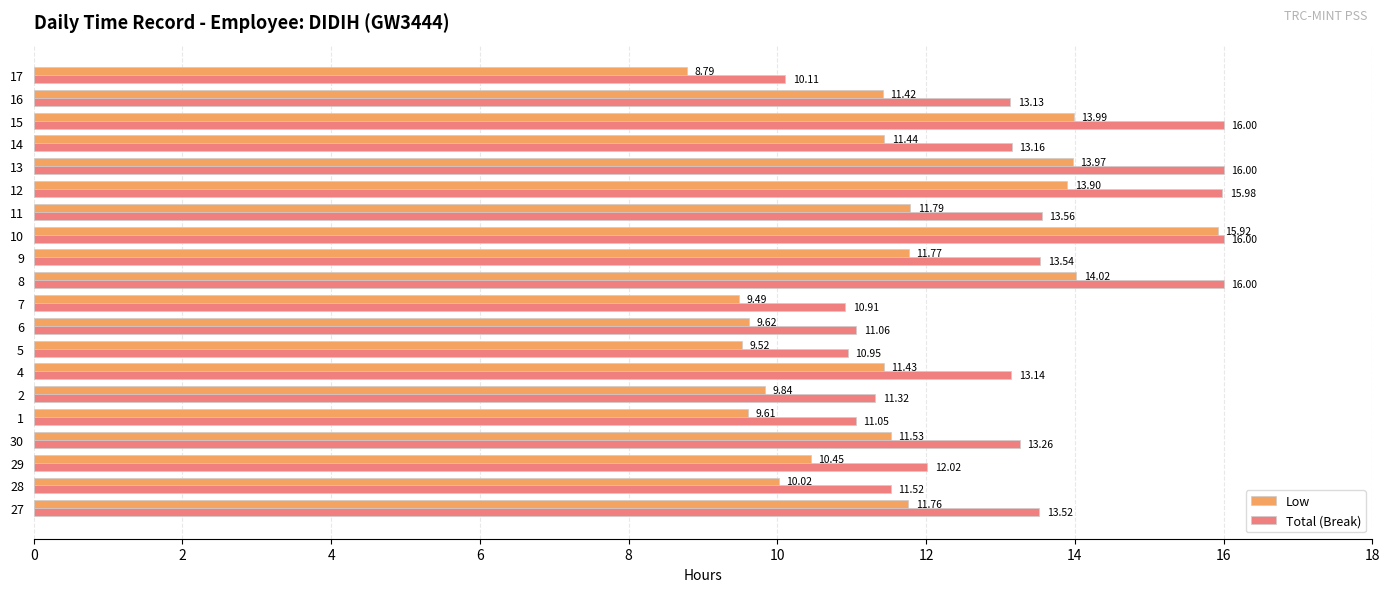

What is the lowest value of the Total (Break) series?

10.1